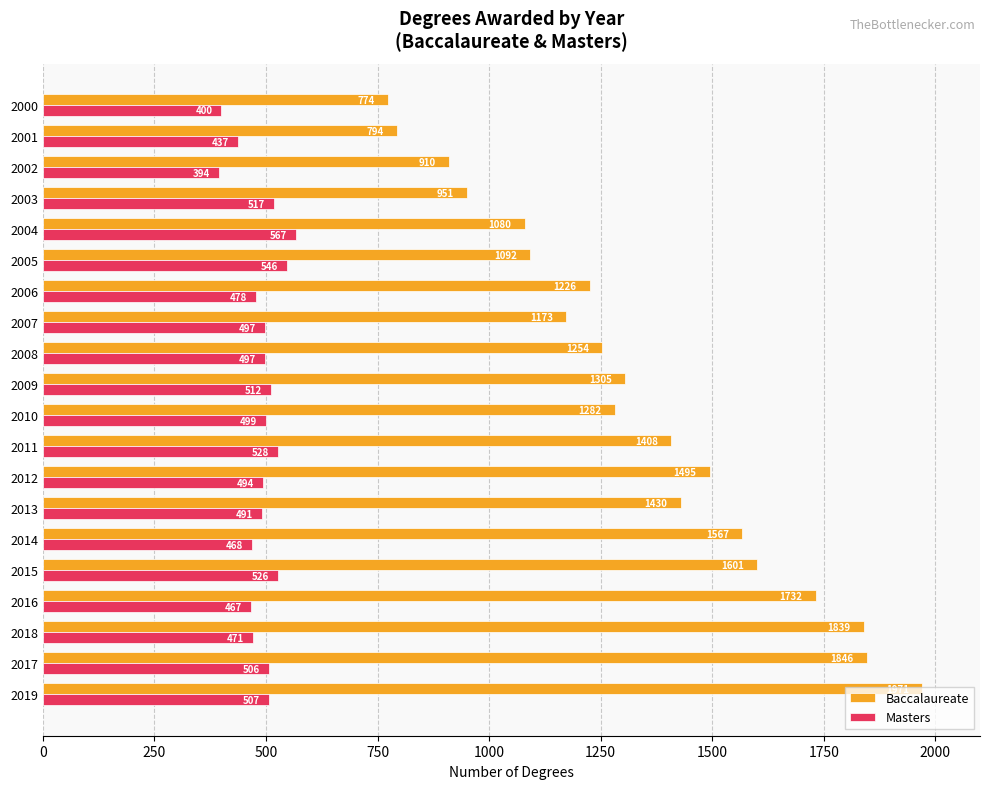

True or false: Baccalaureate has a value of 380 at 2002.

False